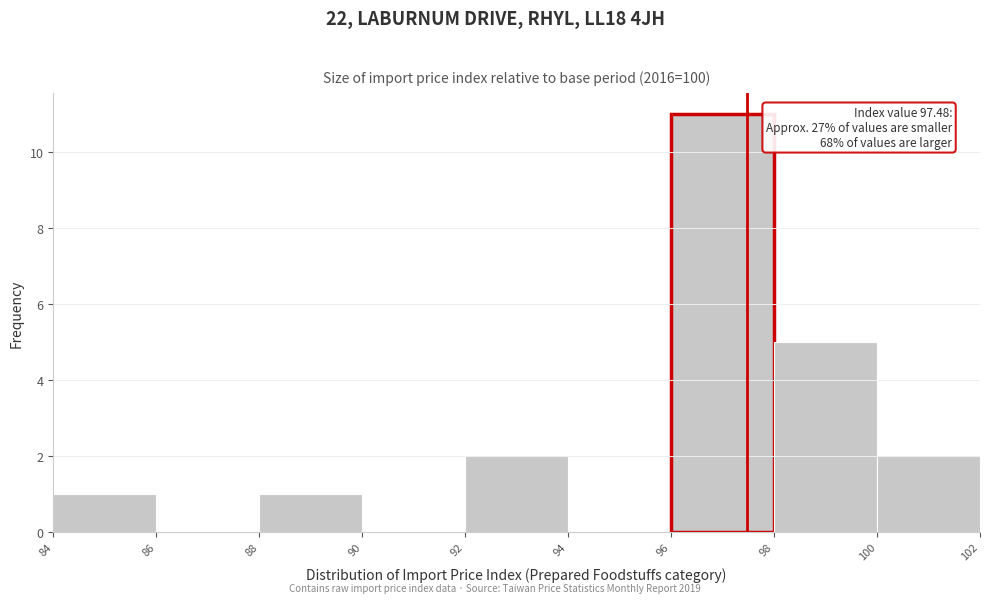

Which range on the x-axis has the tallest bar?

96 to 98